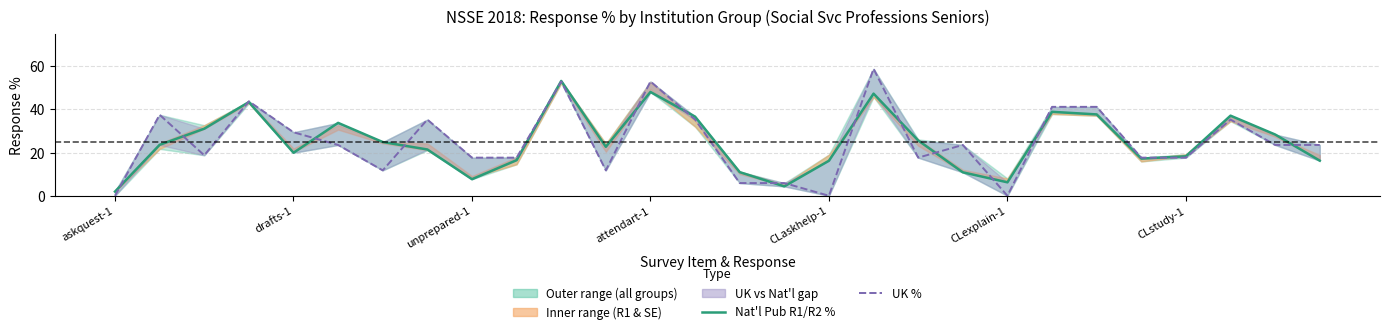

At how many categories does at least one series exceed 3?

27